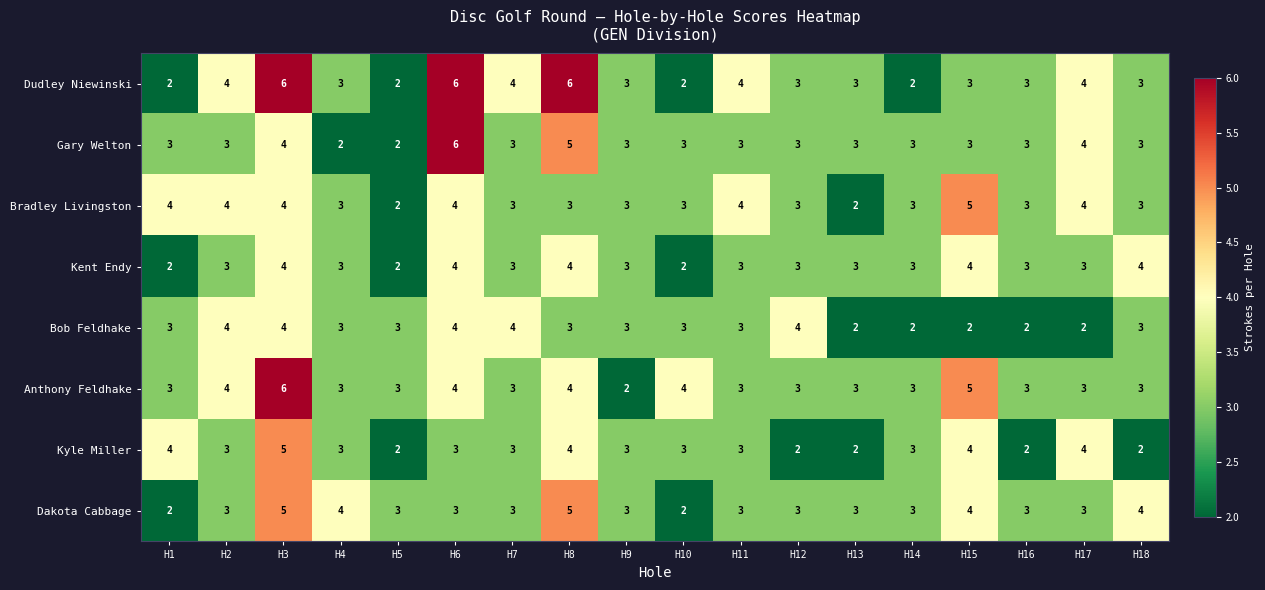

What is the total value across all series at H11?

26